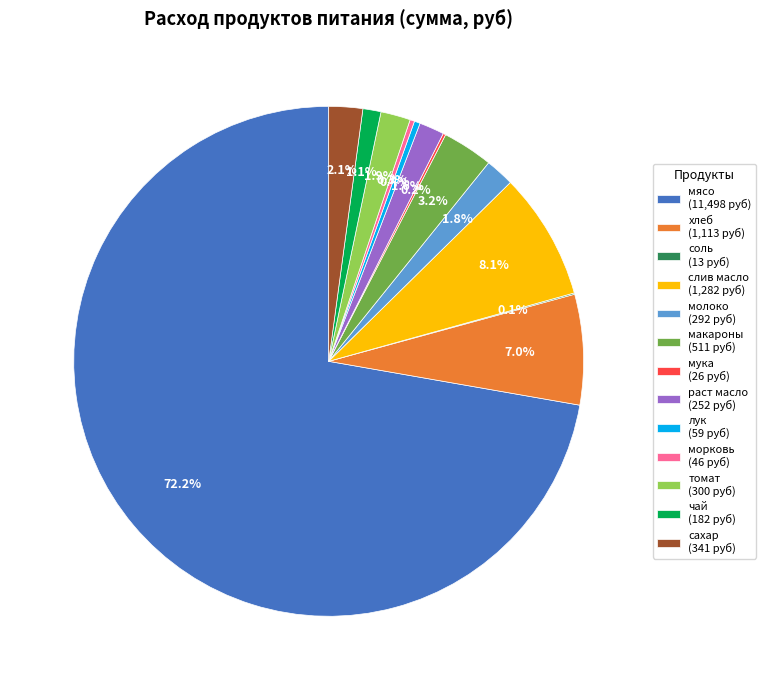

Approximately how many times larger is the value at макароны (511 руб) compared to морковь (46 руб)?

11.2